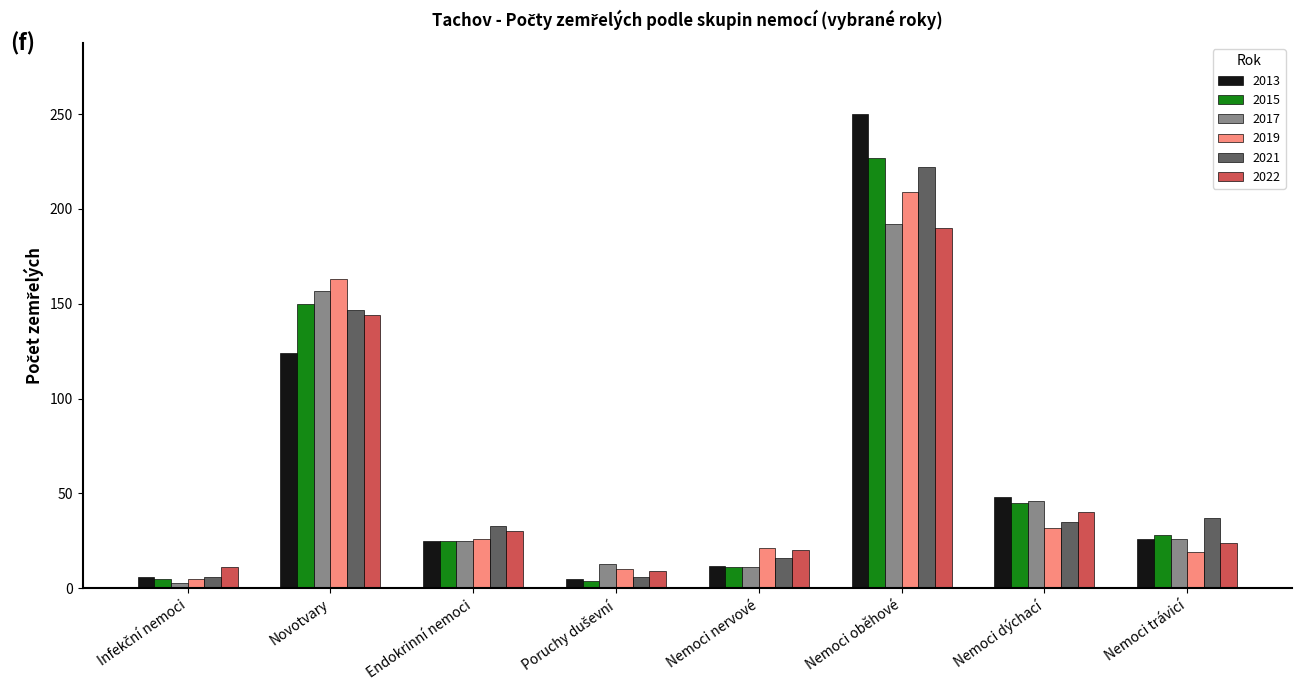

Which series has the widest spread of values?

2013